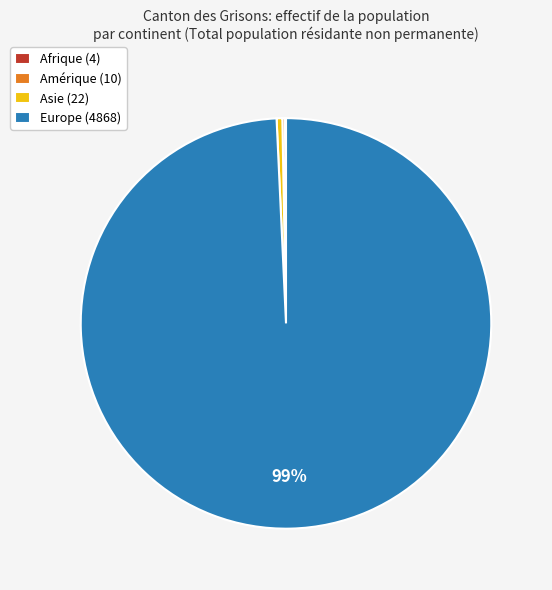

Which slice represents more than half of the pie?

Europe (4868)